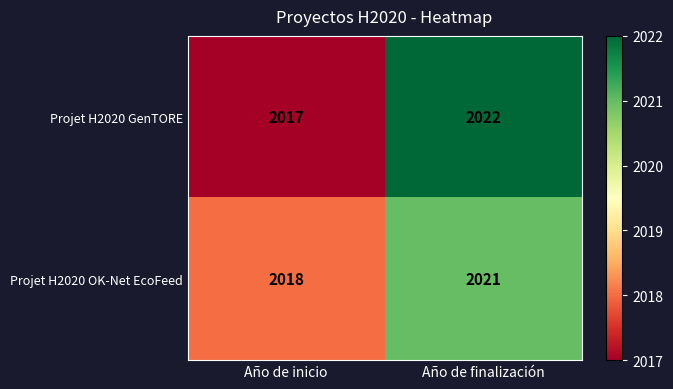

What is the sum of the Projet H2020 GenTORE values at Año de inicio and Año de finalización?

4039